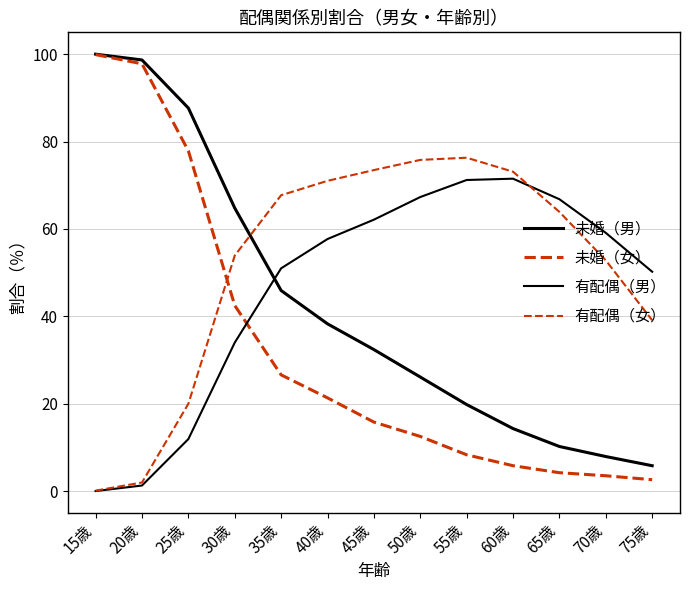

How many lines are shown in the chart?

4